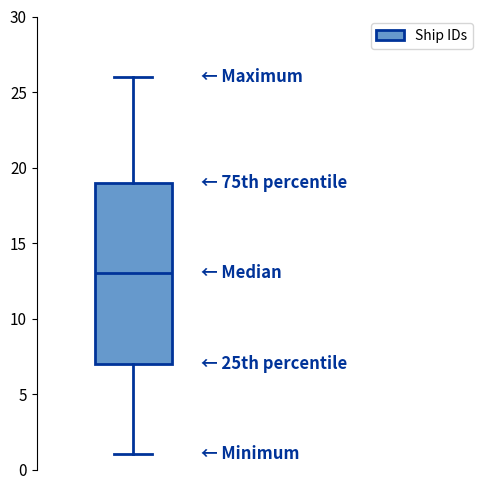

Transcribe this box plot: give where the median line is, the range the box spans, and where the two whiskers end, as read against the y-axis. The values are not printed on the chart, so give them approximately, as read against the axis.

median 13, box 7 to 19, whiskers 1 to 26